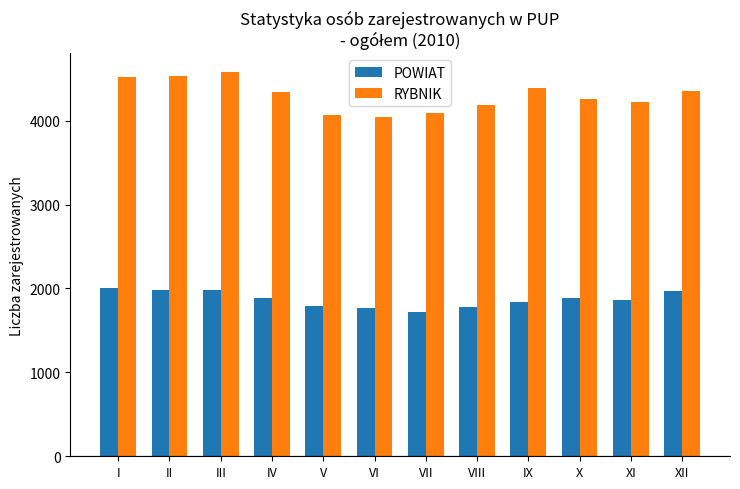

What is the sum of the RYBNIK values at XI and VII?

8309